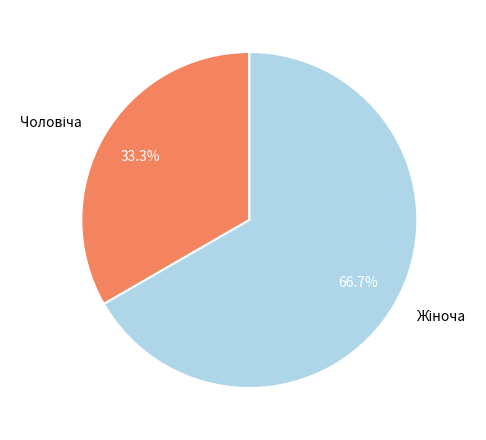

Is there any slice that represents more than half of the pie?

Yes